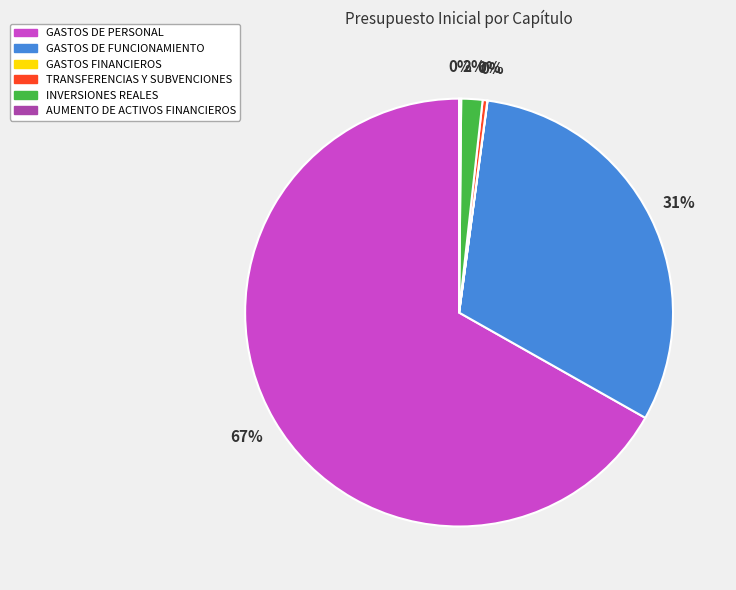

Which slice is the largest?

GASTOS DE PERSONAL